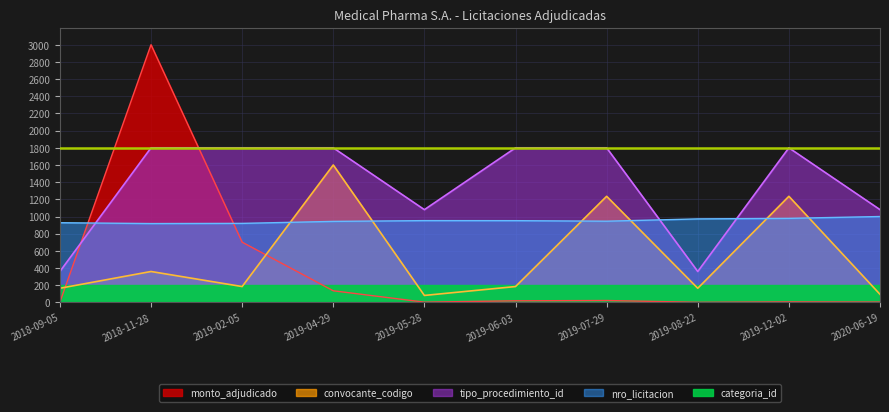

What is the sum of all monto_adjudicado values?

3894.7